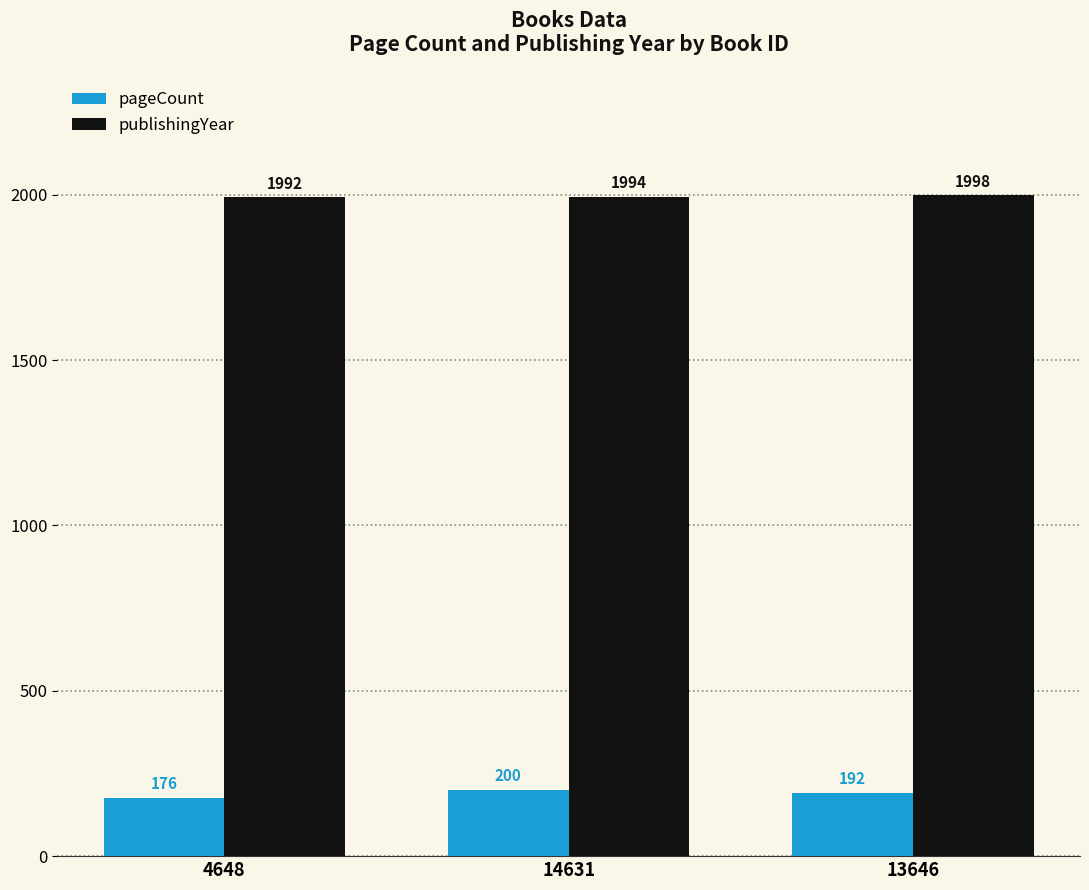

Rank the series by their average value, from highest to lowest.

publishingYear, pageCount